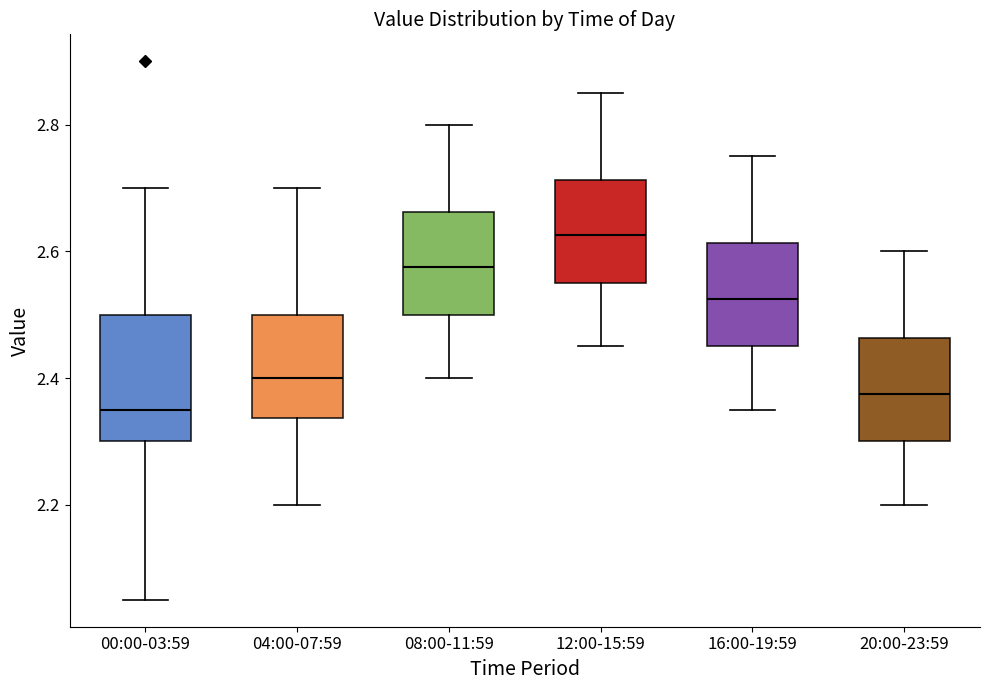

Which box has the highest median line?

12:00-15:59